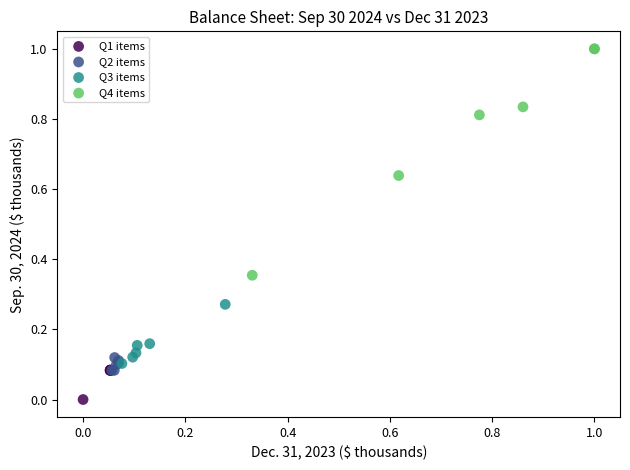

Which series contains the lowest Y value?

Q1 items